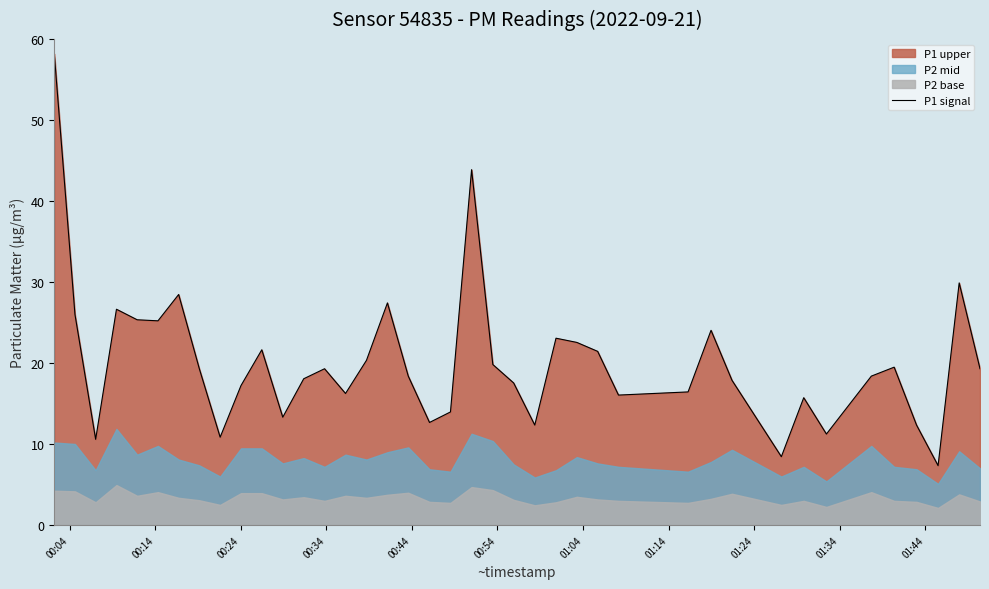

What is the highest value of the P1 signal series?

58.2